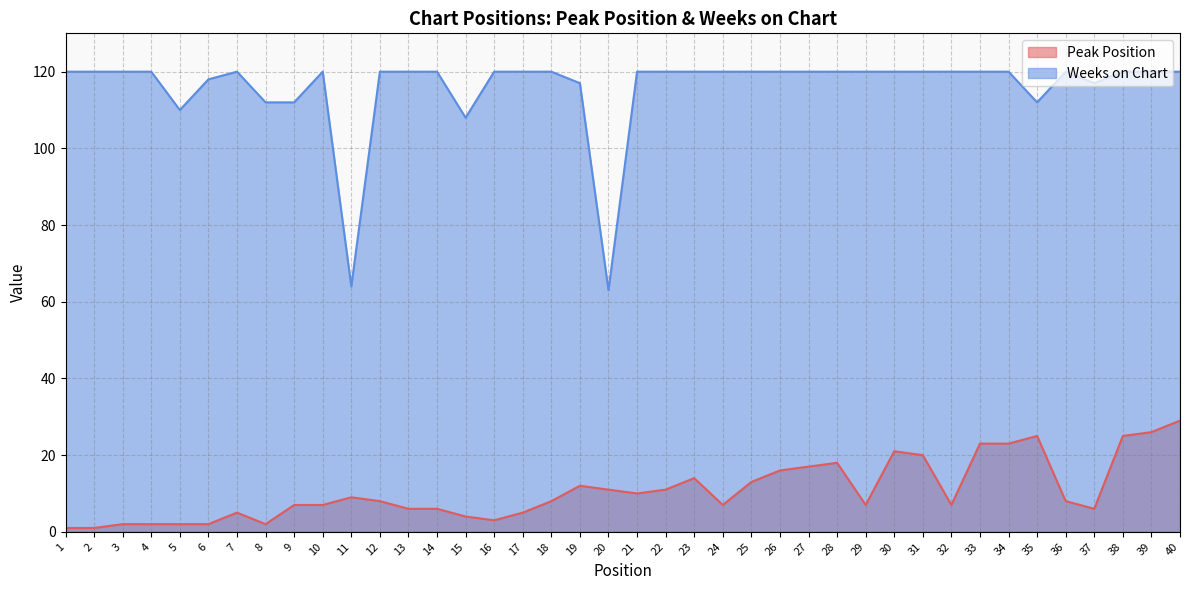

How many distinct data groups are displayed?

2